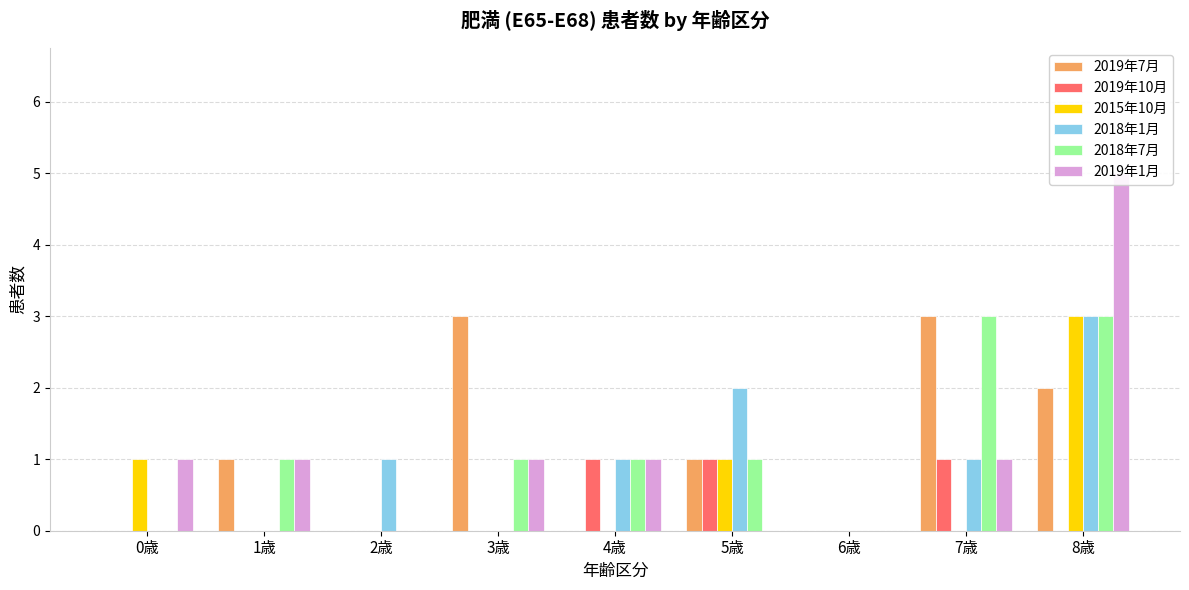

Which label corresponds to the smallest value in the chart?

0歳